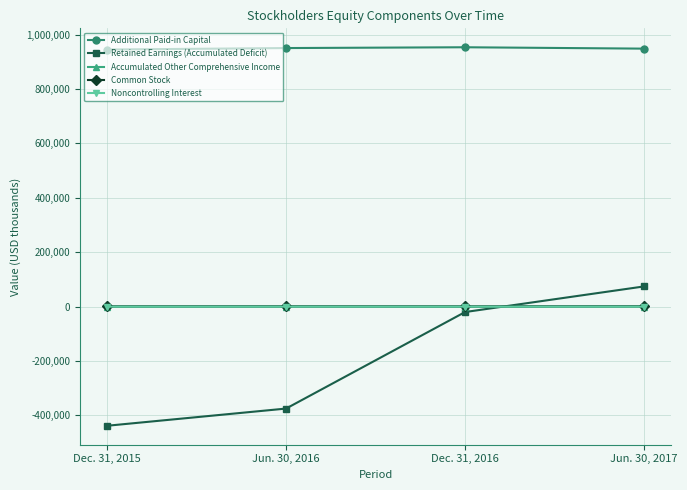

Which series changed the most between Dec. 31, 2015 and Dec. 31, 2016?

Retained Earnings (Accumulated Deficit)